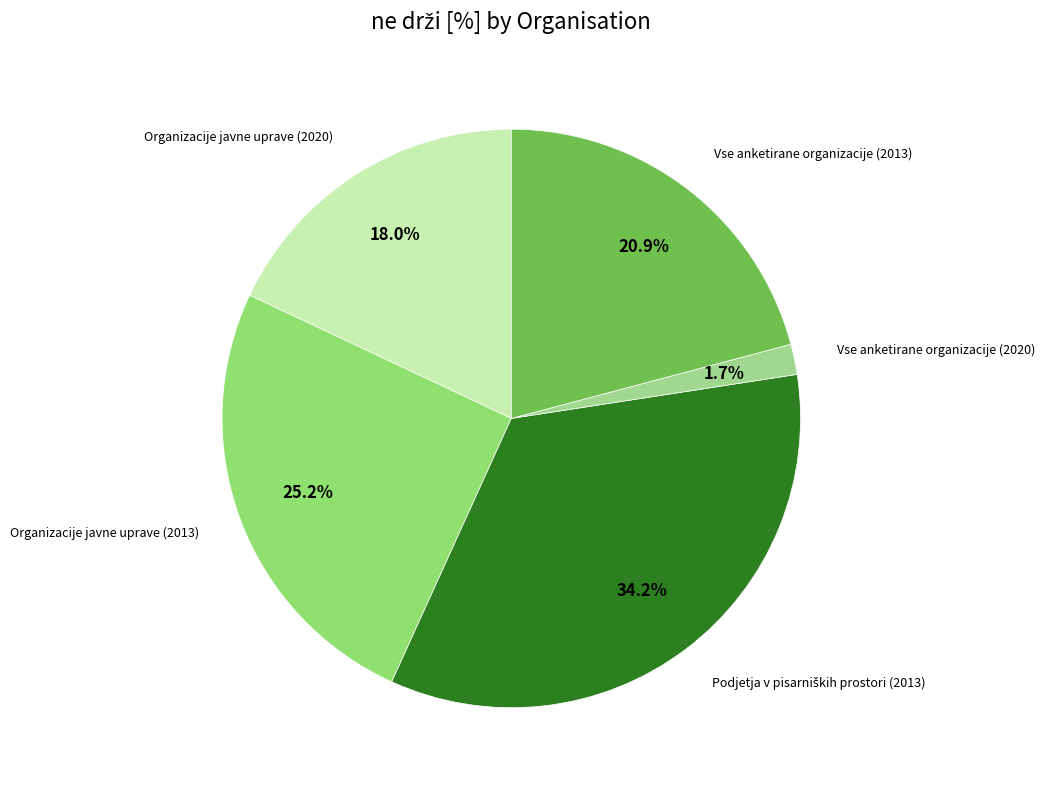

Is there any slice that represents more than half of the pie?

No